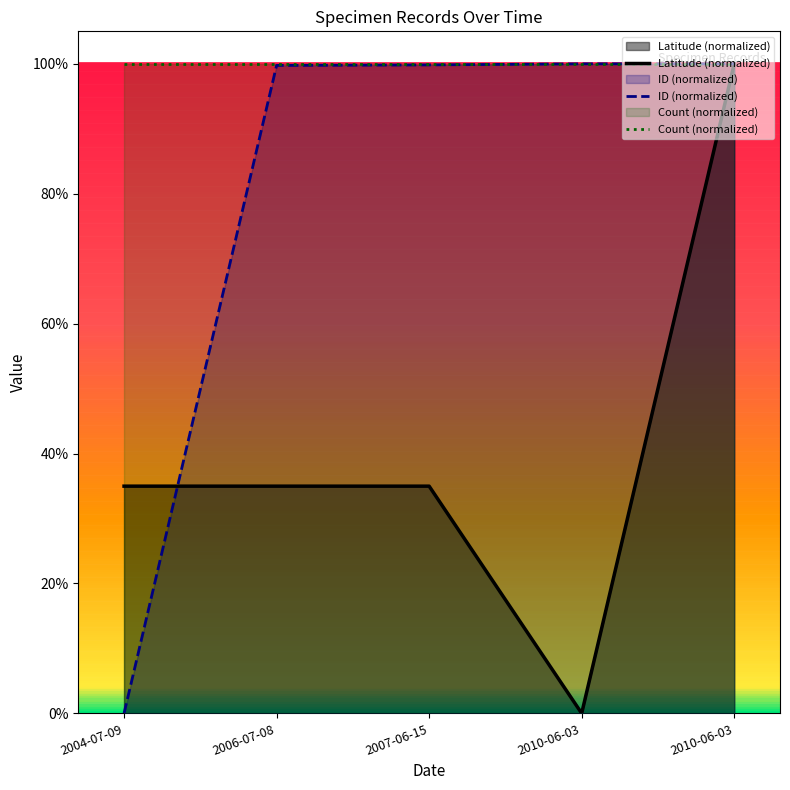

True or false: Latitude (normalized) and Count (normalized) cross at least once.

False